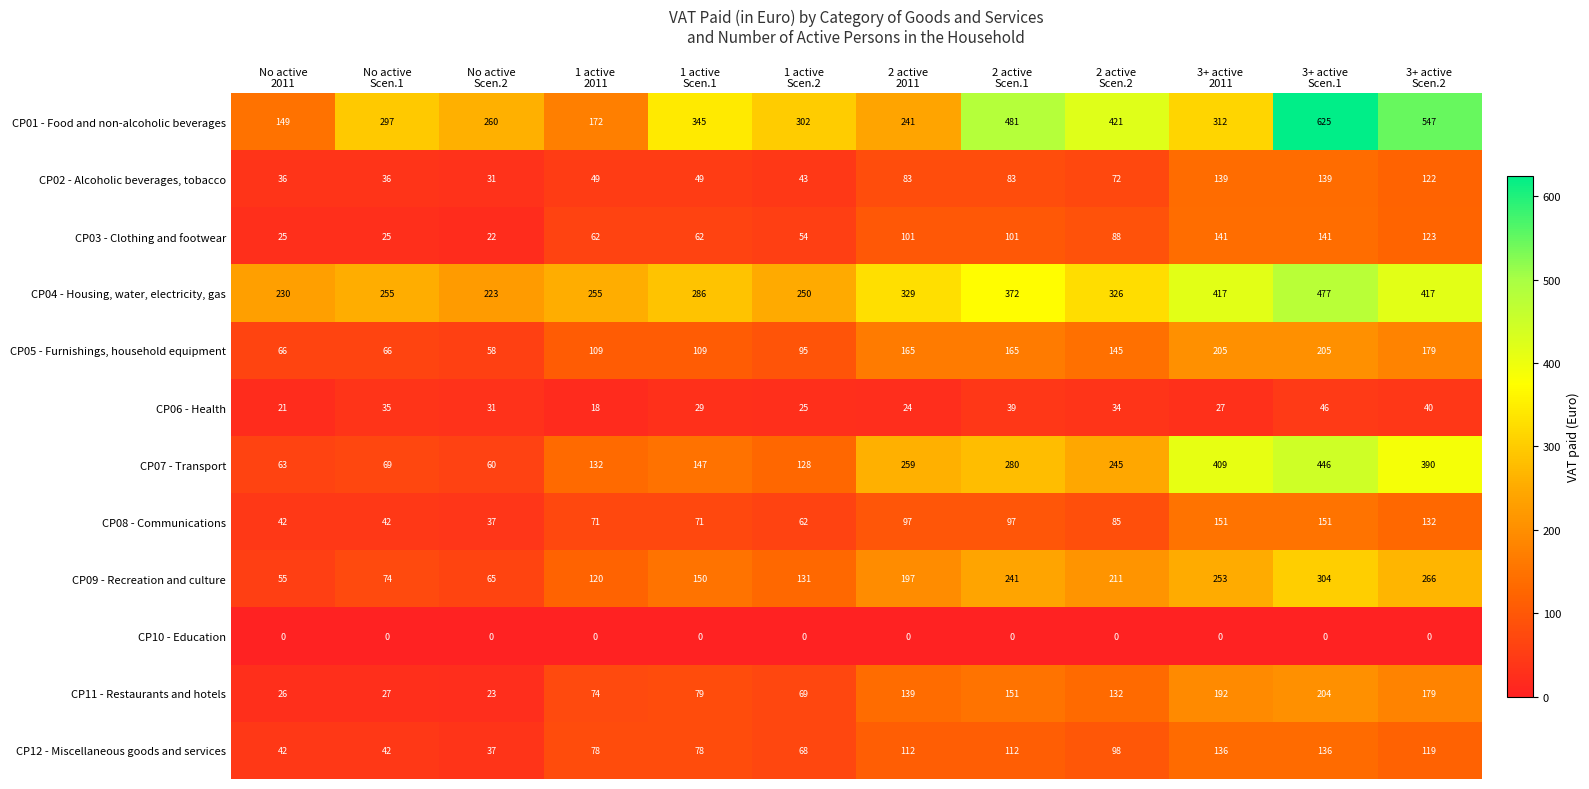

What is the average value of the CP01 - Food and non-alcoholic beverages series?

346